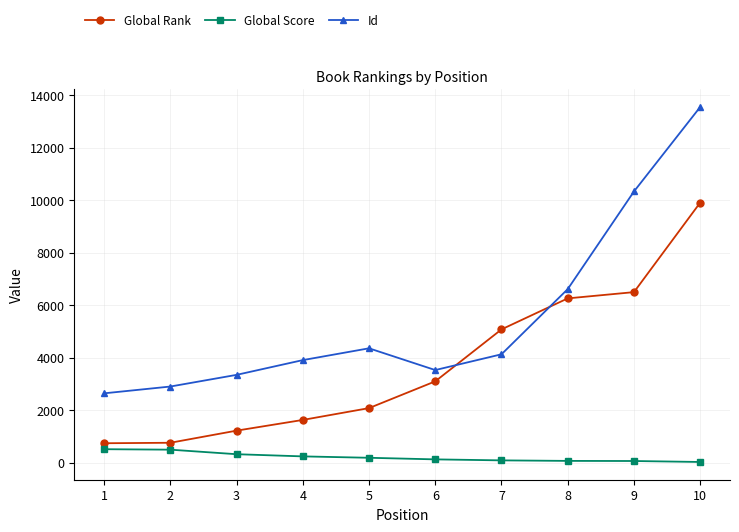

The Global Score series shows 58 at 9. True or false?

True